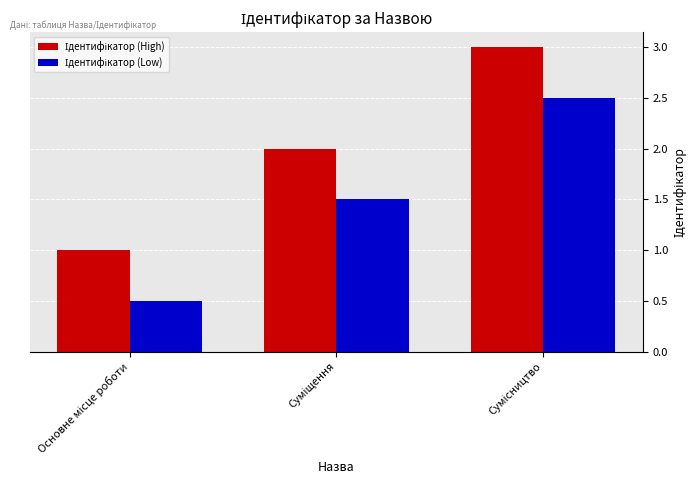

What is the smallest value displayed?

0.5